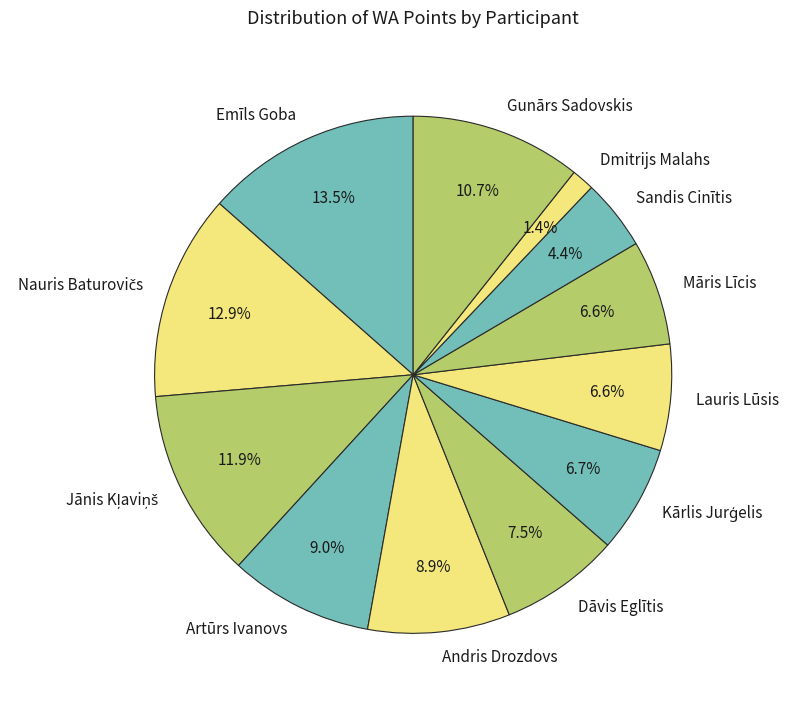

Which category has the smallest portion of the pie?

Dmitrijs Malahs